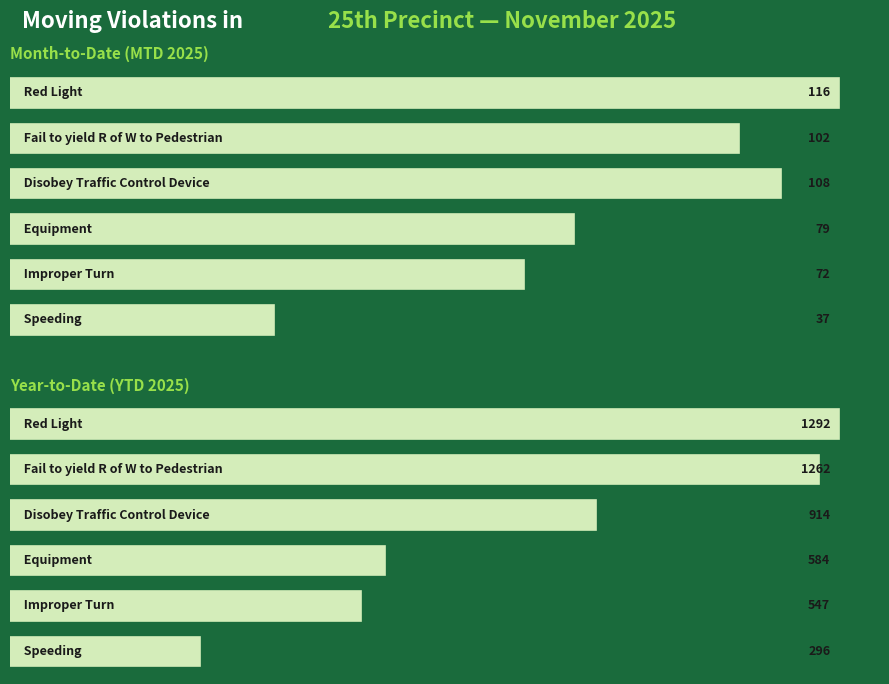

Is the value of Year-to-Date (YTD 2025) at 2 greater than the value of Month-to-Date (MTD 2025) at 5?

Yes